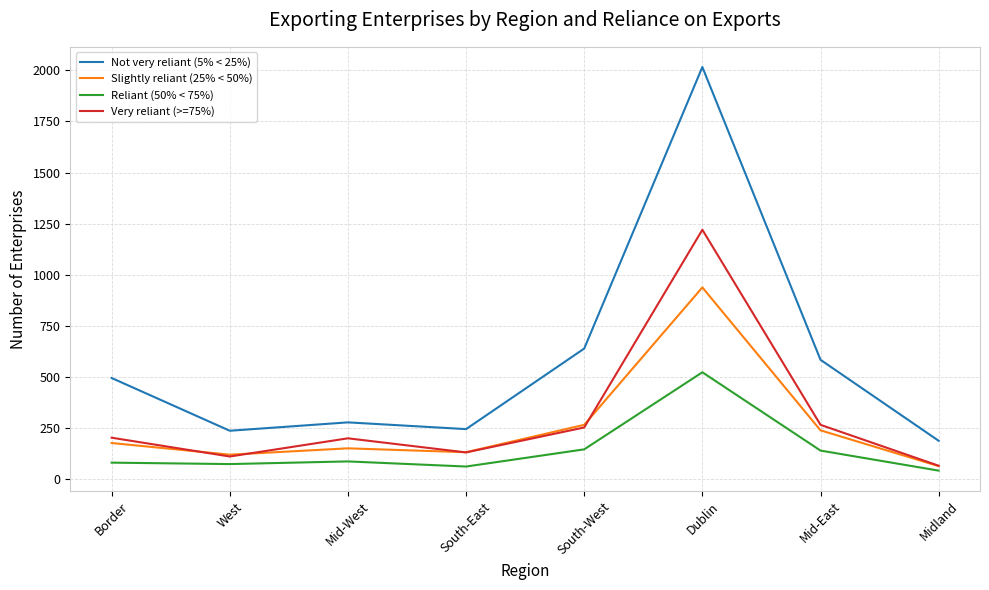

At which label does Reliant (50% < 75%) reach its peak?

Dublin